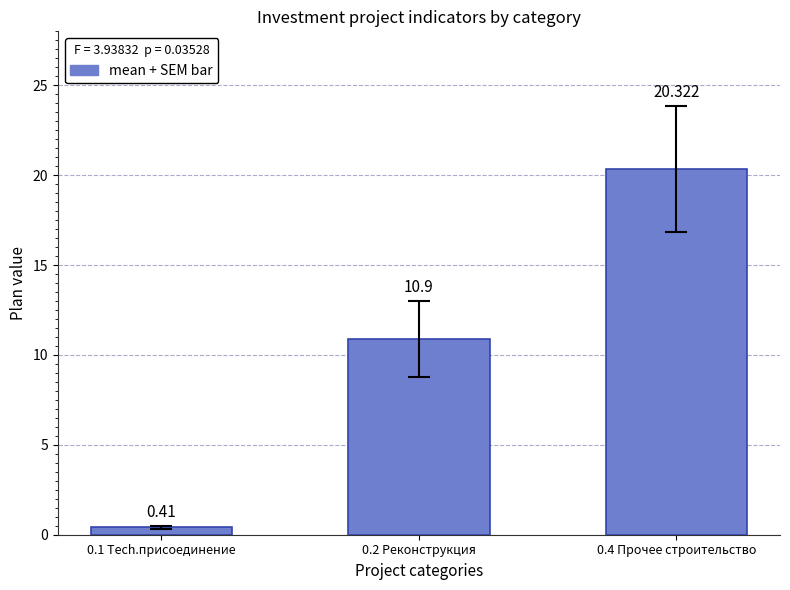

Is it true that the value at 0.4 Прочее строительство is 20.3?

True